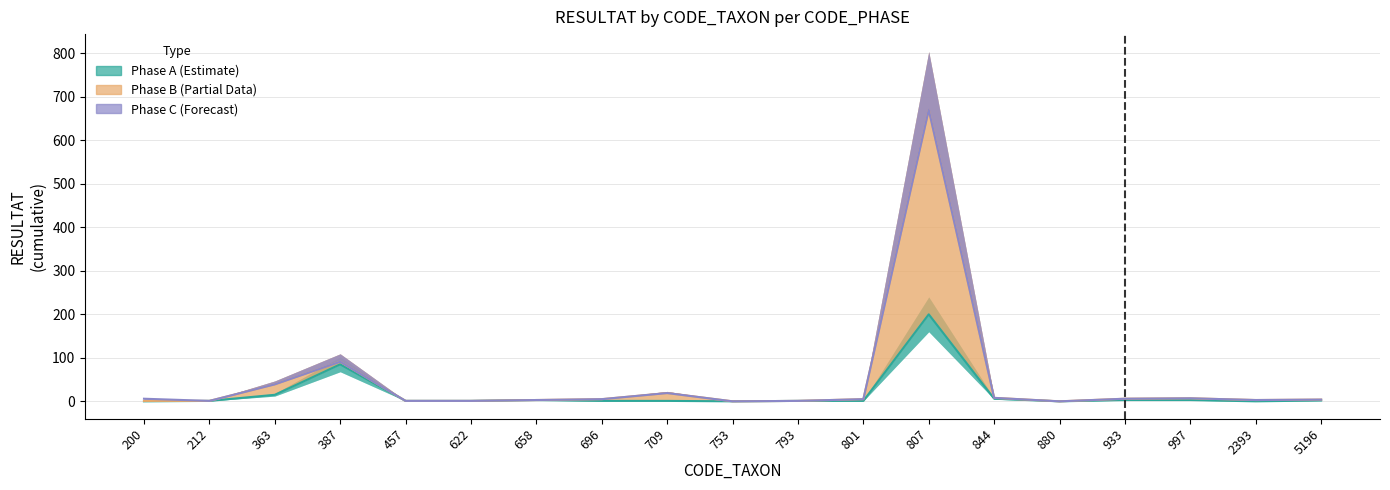

True or false: Phase A (Estimate) has more than 1 interior local peaks.

True